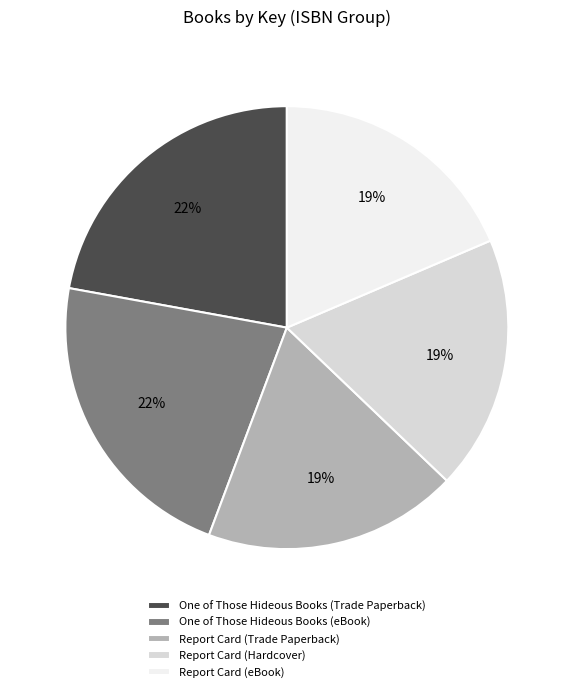

To the nearest percent, what percentage of the pie is One of Those Hideous Books (Trade Paperback)?

22%